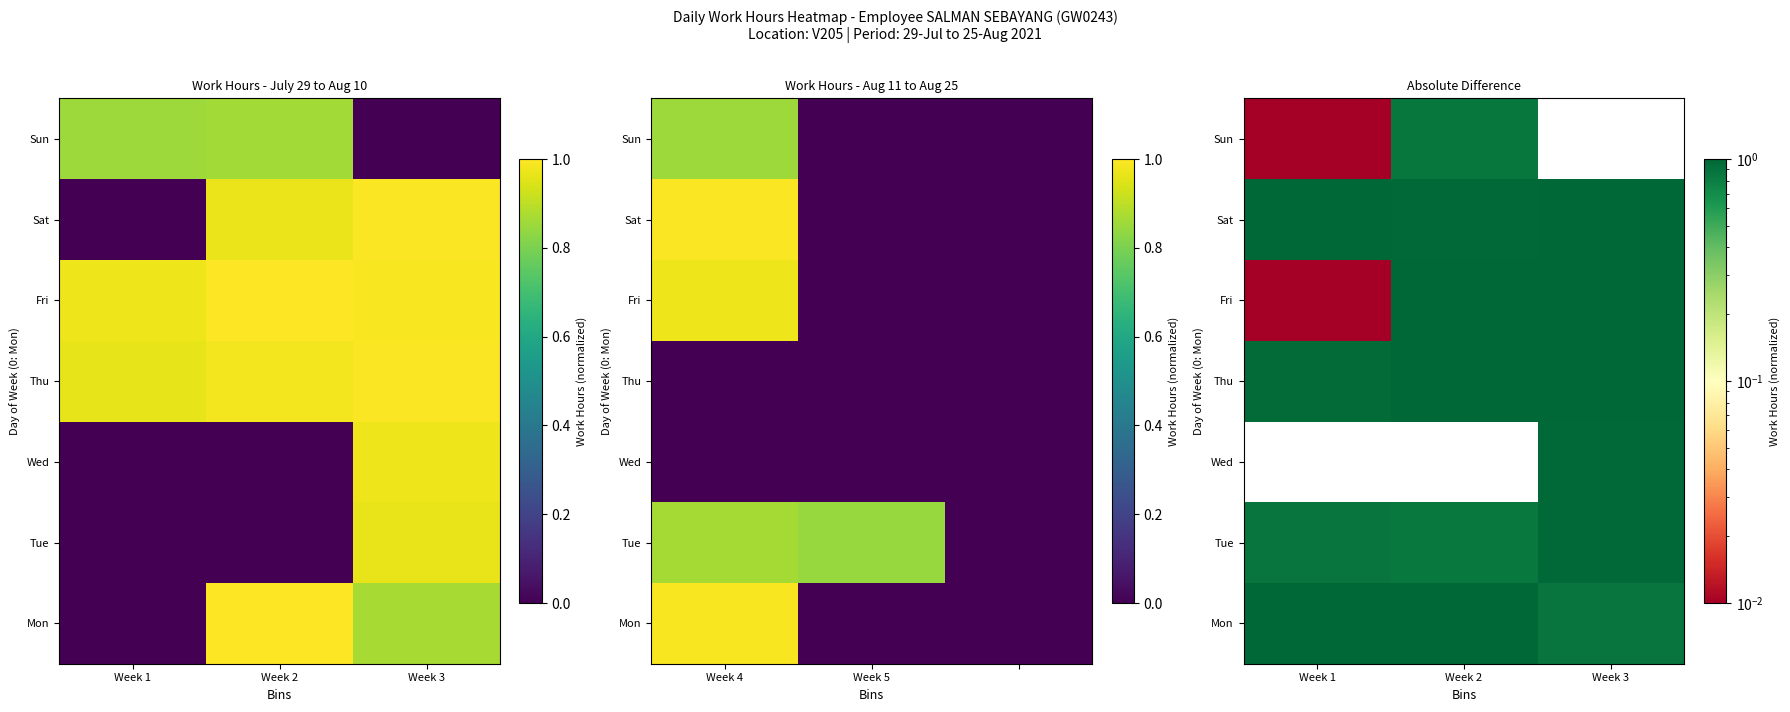

What is the difference between the second highest and minimum values in the Fri series?

1.0